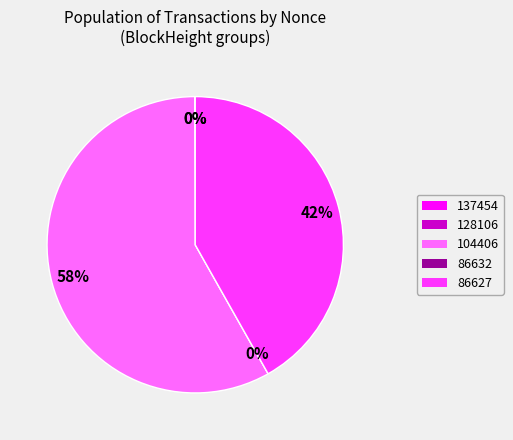

Is there any slice that represents more than half of the pie?

Yes